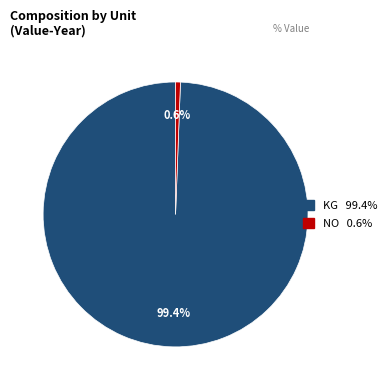

To the nearest percent, what is the average slice percentage?

50%